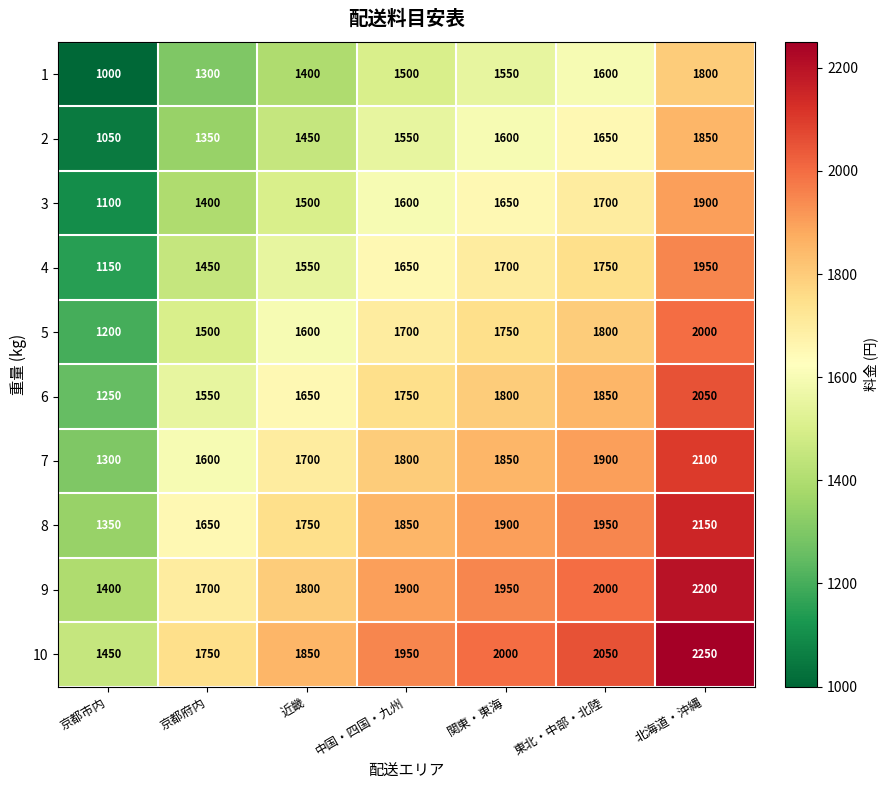

How many distinct data groups are displayed?

10